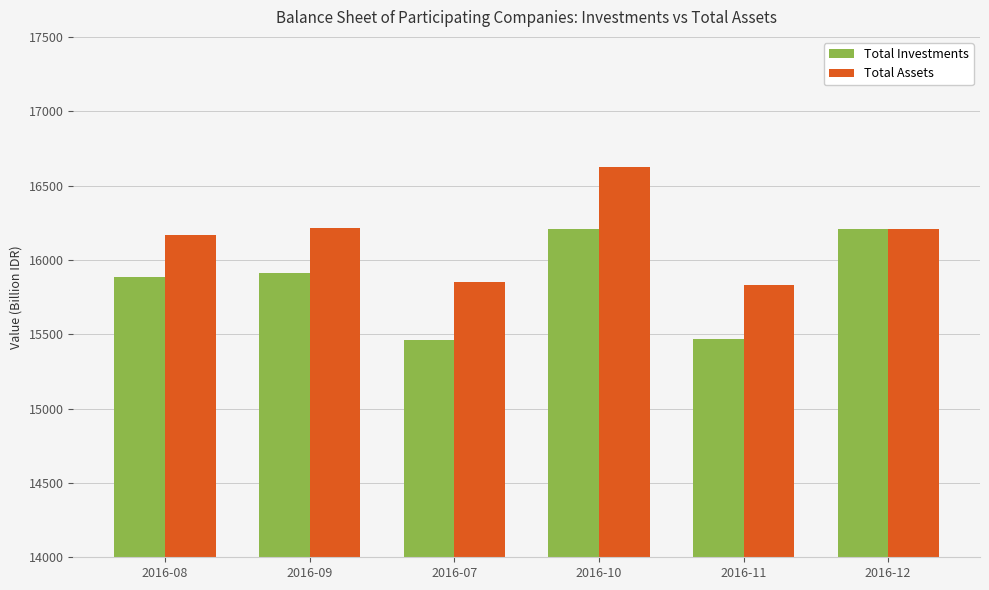

What position from the right is 2016-10?

3